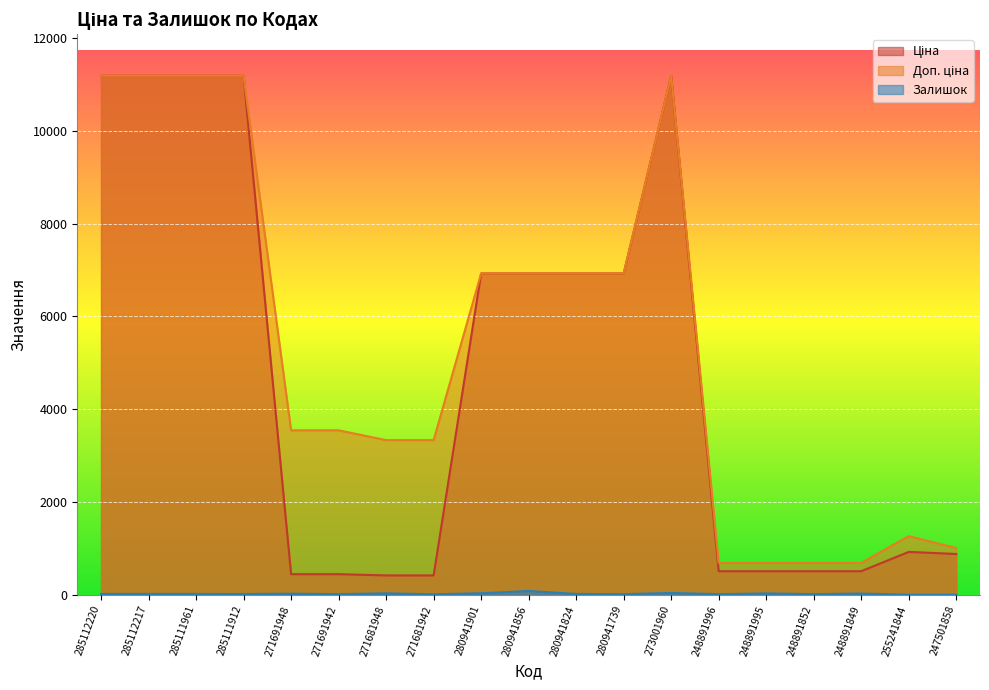

What is the label of the 7th point from the right?

273001960